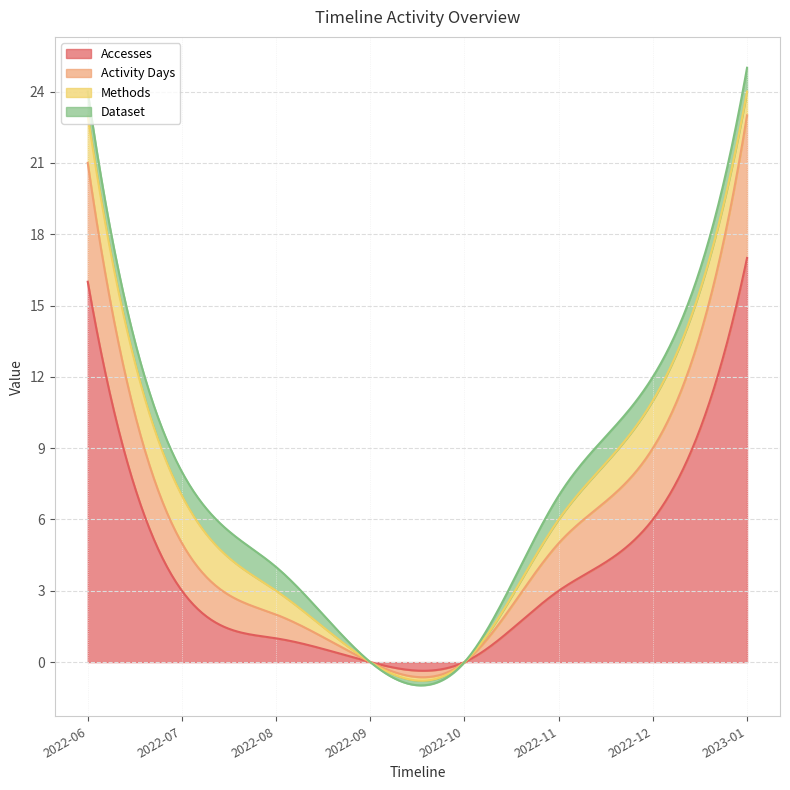

Is it true that Methods equals 2 at 2022-11?

False